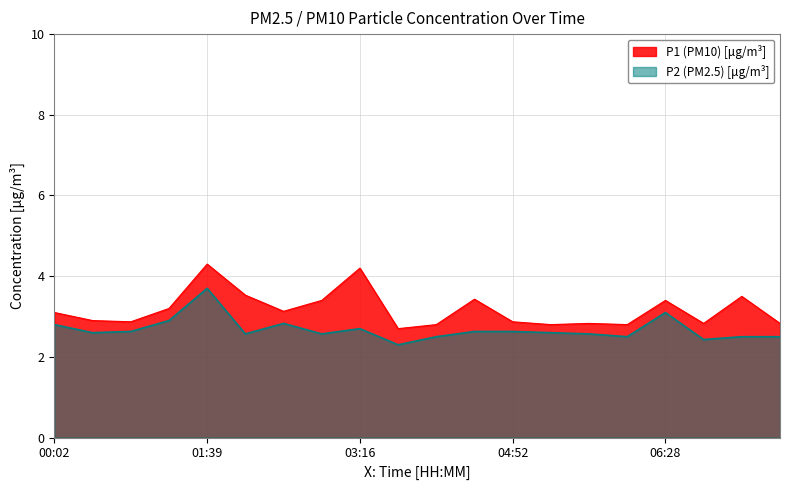

How many series are shown in this chart?

2